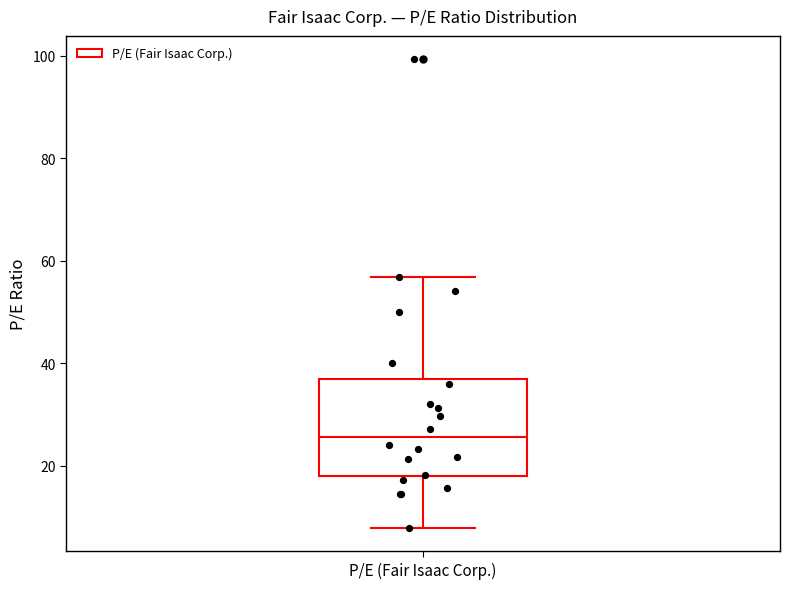

Transcribe this box plot: give where the median line is, the range the box spans, and where the two whiskers end, as read against the y-axis. The values are not printed on the chart, so give them approximately, as read against the axis.

median 26, box 18 to 36, whiskers 8 to 56